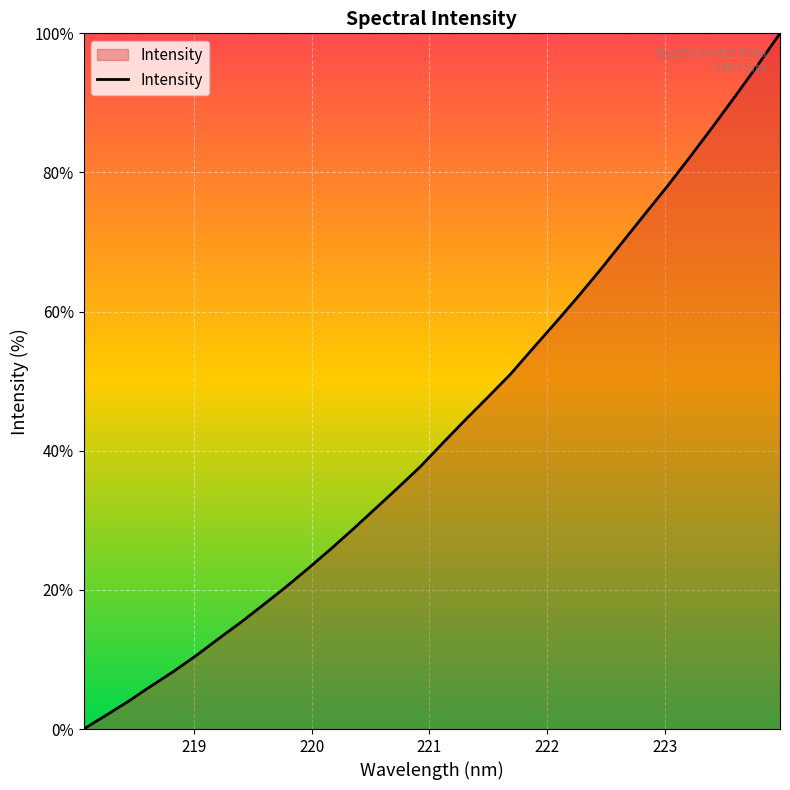

What is the greatest value displayed?

100.0